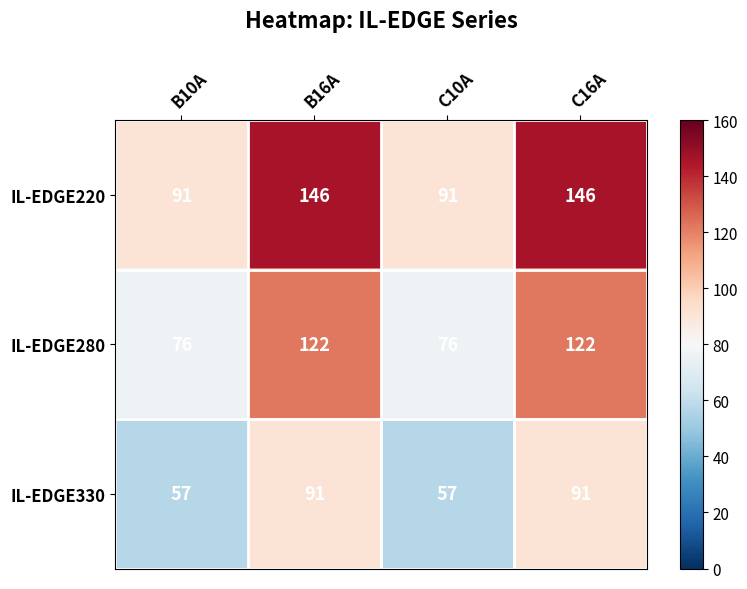

List the series in order of their overall mean, highest first.

IL-EDGE220, IL-EDGE280, IL-EDGE330